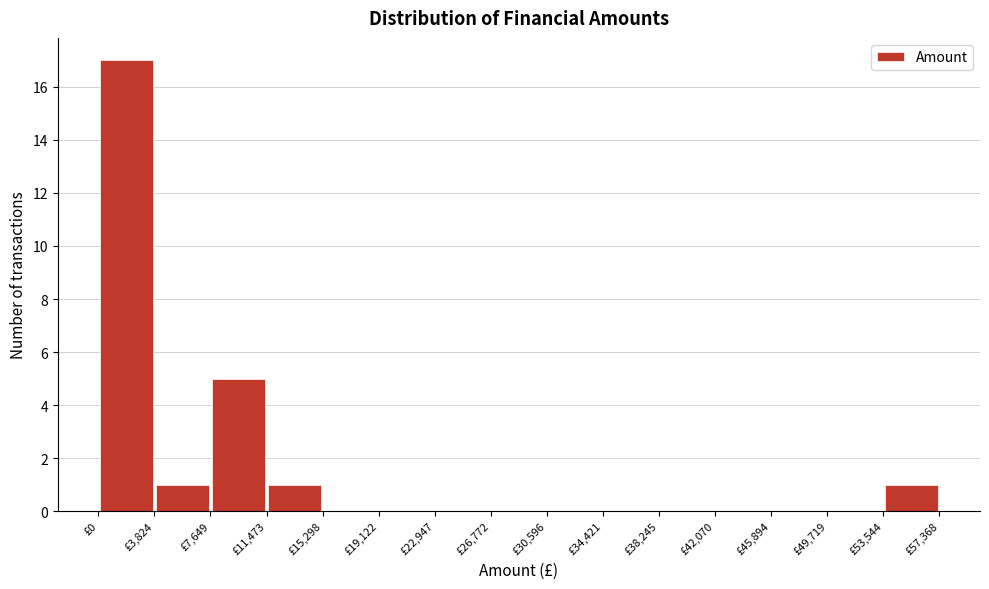

Reading left to right, list every bar in this chart as the range it spans on the x-axis followed by its height. Neither the bar edges nor the heights are printed on the chart, so give them approximately, as read against the axes.

0 to 4000: 17
4000 to 7500: 1
7500 to 11500: 5
11500 to 15500: 1
15500 to 19000: 0
19000 to 23000: 0
23000 to 27000: 0
27000 to 30500: 0
30500 to 34500: 0
34500 to 38000: 0
38000 to 42000: 0
42000 to 46000: 0
46000 to 49500: 0
49500 to 53500: 0
53500 to 57500: 1